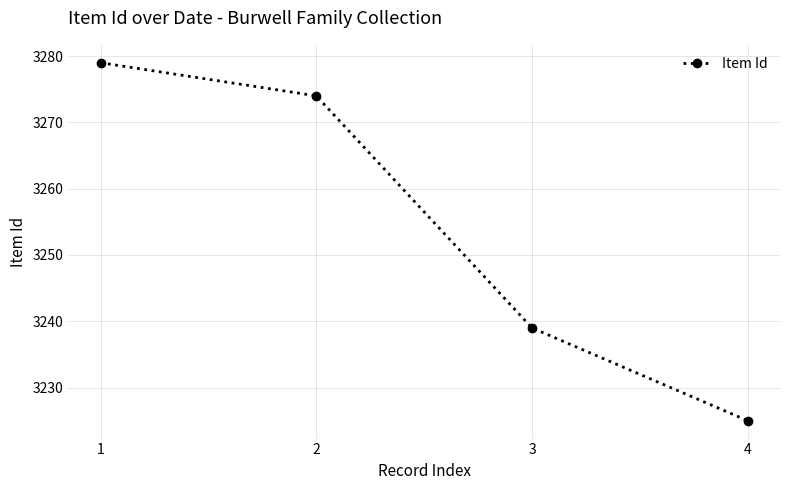

What is the value of the 1st point from the left?

3279